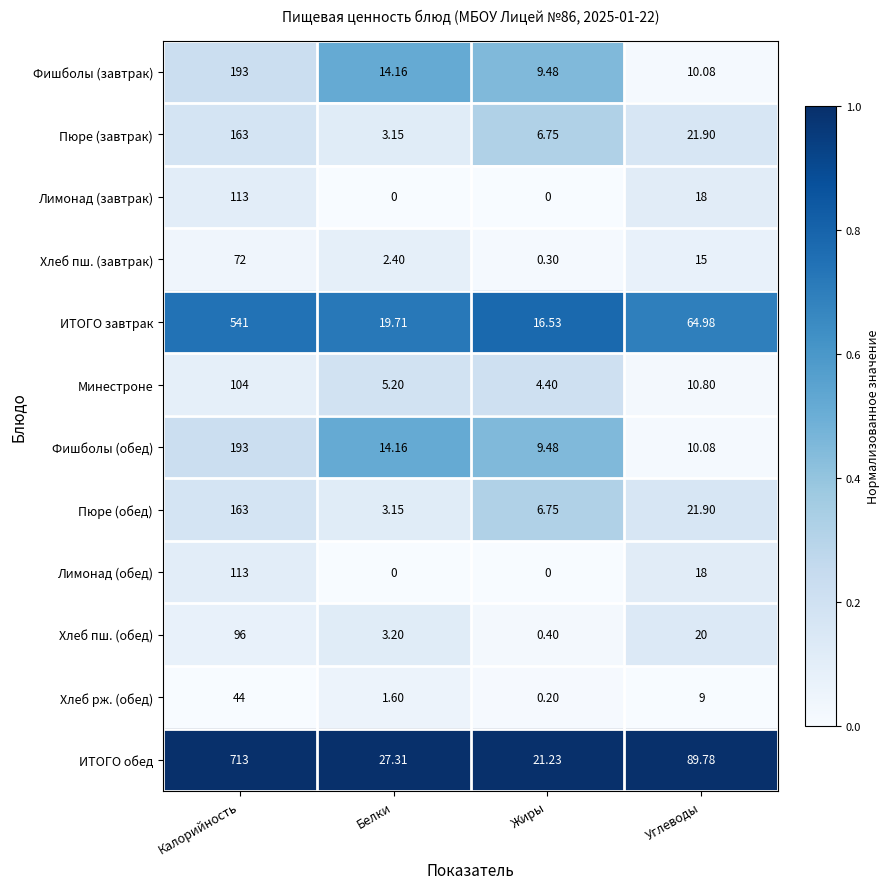

Between Калорийность and Углеводы, which series saw the biggest shift?

ИТОГО обед